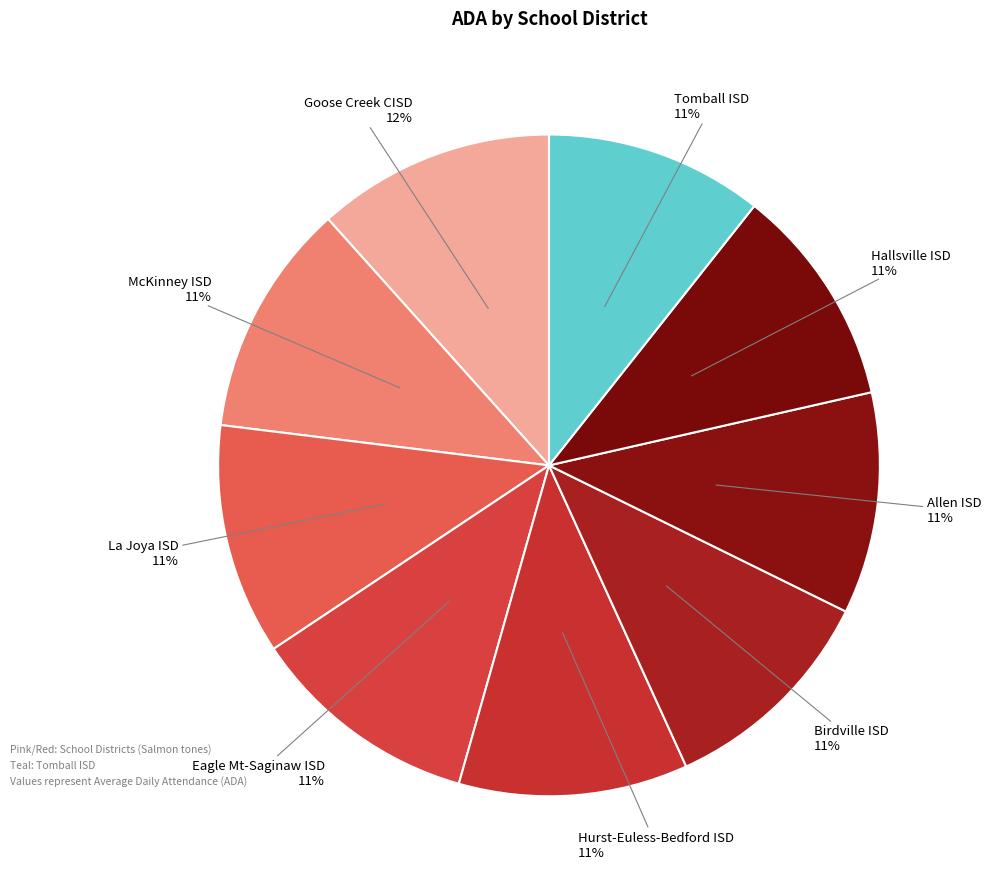

To the nearest percent, what is the average slice percentage?

11%